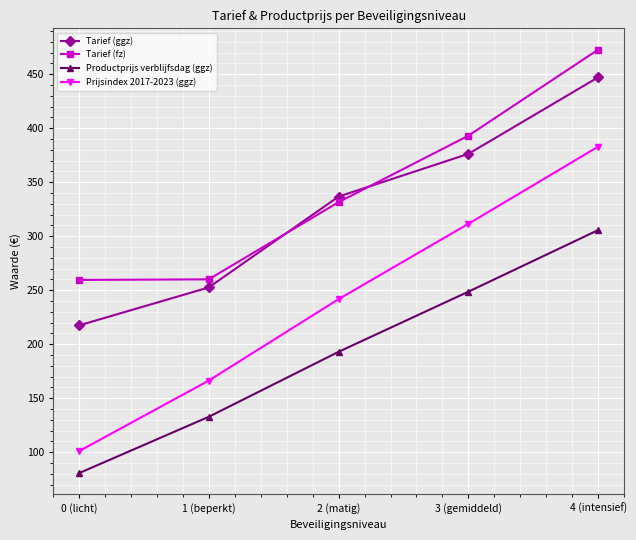

What value does the Tarief (ggz) series have at 3 (gemiddeld)?

376.3